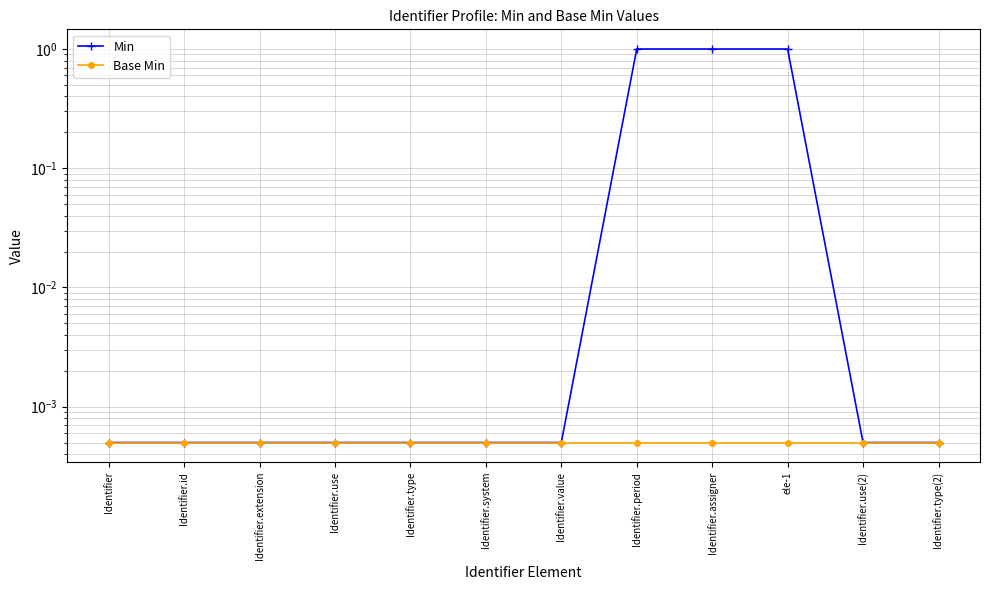

Reading left to right, what are all the values shown in this chart?

Min: Identifier=0.0	Identifier.id=0.0	Identifier.extension=0.0	Identifier.use=0.0	Identifier.type=0.0	Identifier.system=0.0	Identifier.value=0.0	Identifier.period=1.0	Identifier.assigner=1.0	ele-1=1.0	Identifier.use(2)=0.0	Identifier.type(2)=0.0
Base Min: Identifier=0.0	Identifier.id=0.0	Identifier.extension=0.0	Identifier.use=0.0	Identifier.type=0.0	Identifier.system=0.0	Identifier.value=0.0	Identifier.period=0.0	Identifier.assigner=0.0	ele-1=0.0	Identifier.use(2)=0.0	Identifier.type(2)=0.0